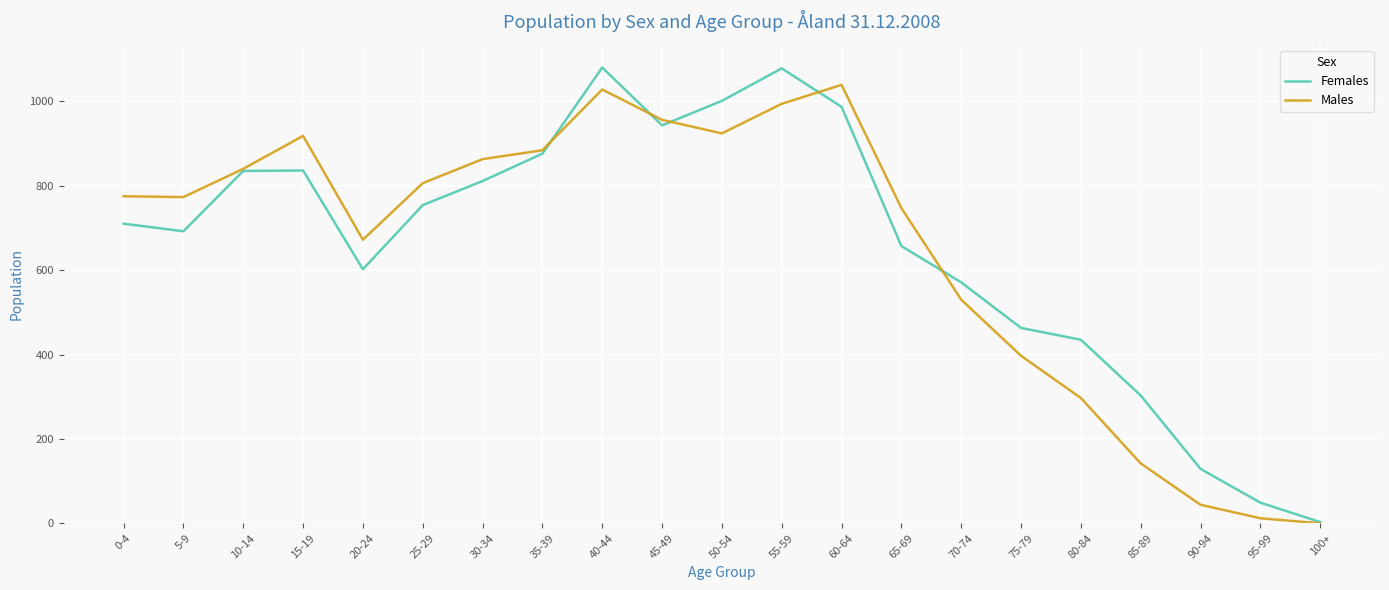

Rank the series by their maximum value, from highest to lowest.

Females, Males